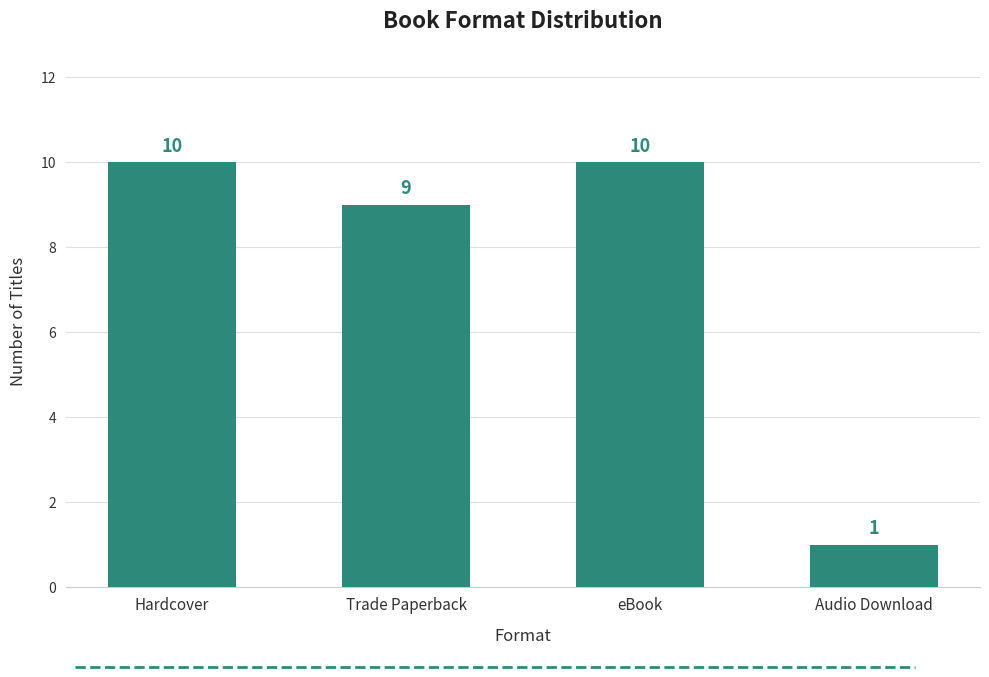

How many data points are less than 10?

2